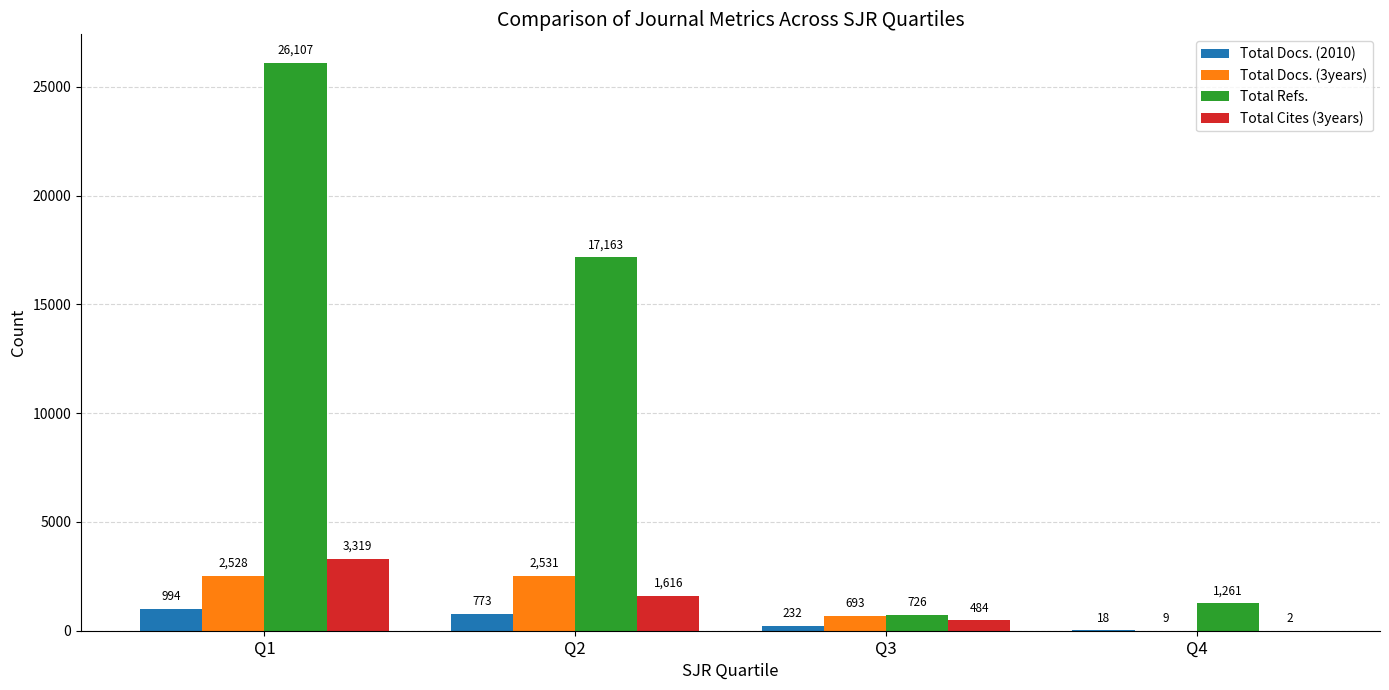

What is the highest value of the Total Docs. (3years) series?

2531